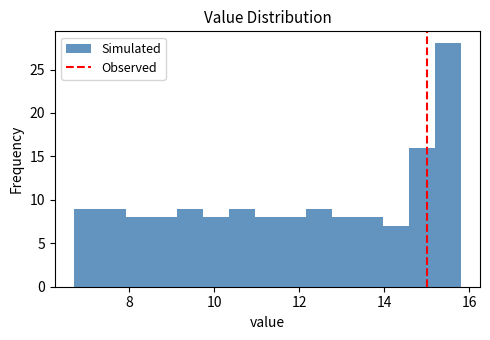

Read against the x-axis, roughly where is the centre of the tallest bar?

15.4